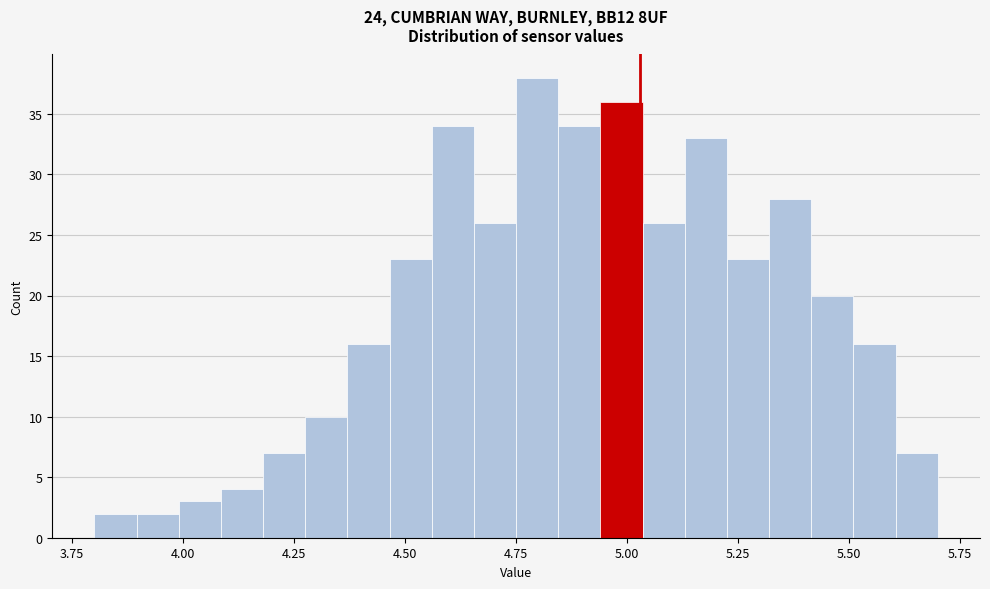

Read against the x-axis, roughly where is the centre of the tallest bar?

4.80